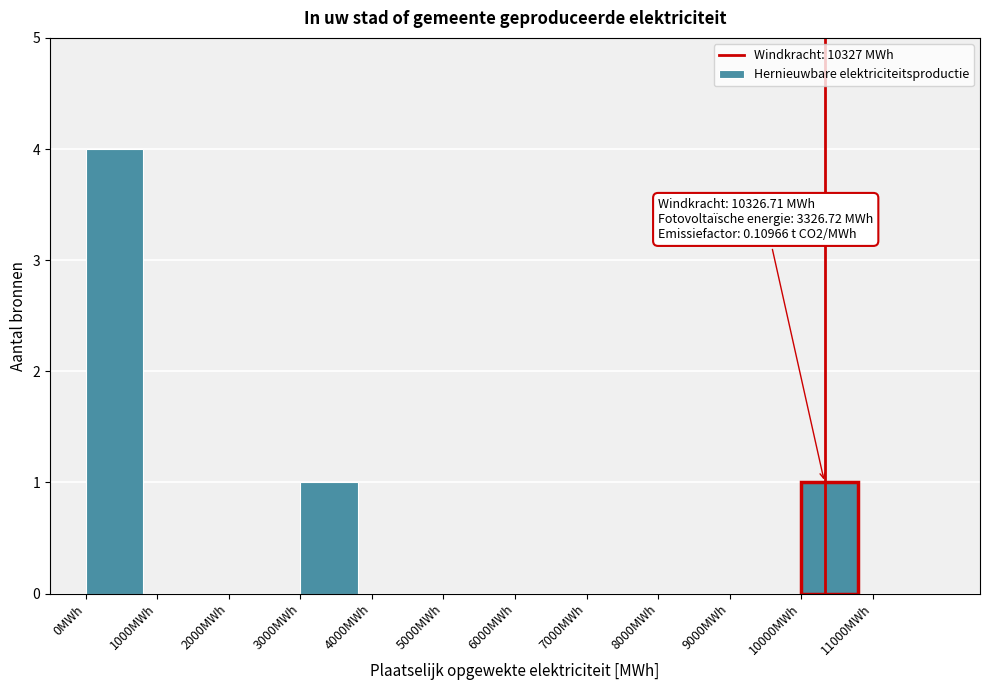

Which range on the x-axis has the tallest bar?

0 to 1000